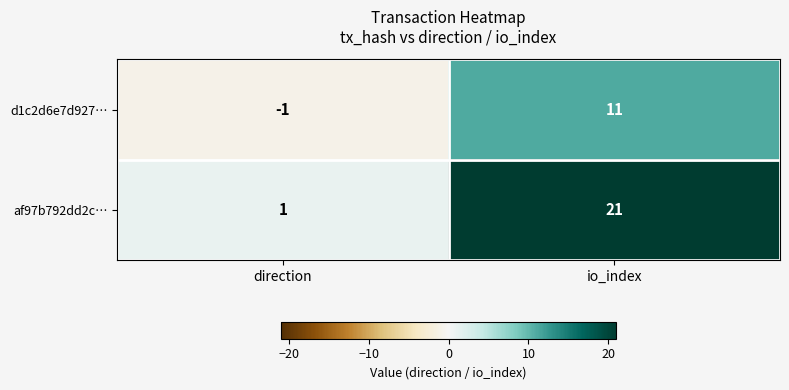

What is the sum of all af97b792dd2c… values?

22